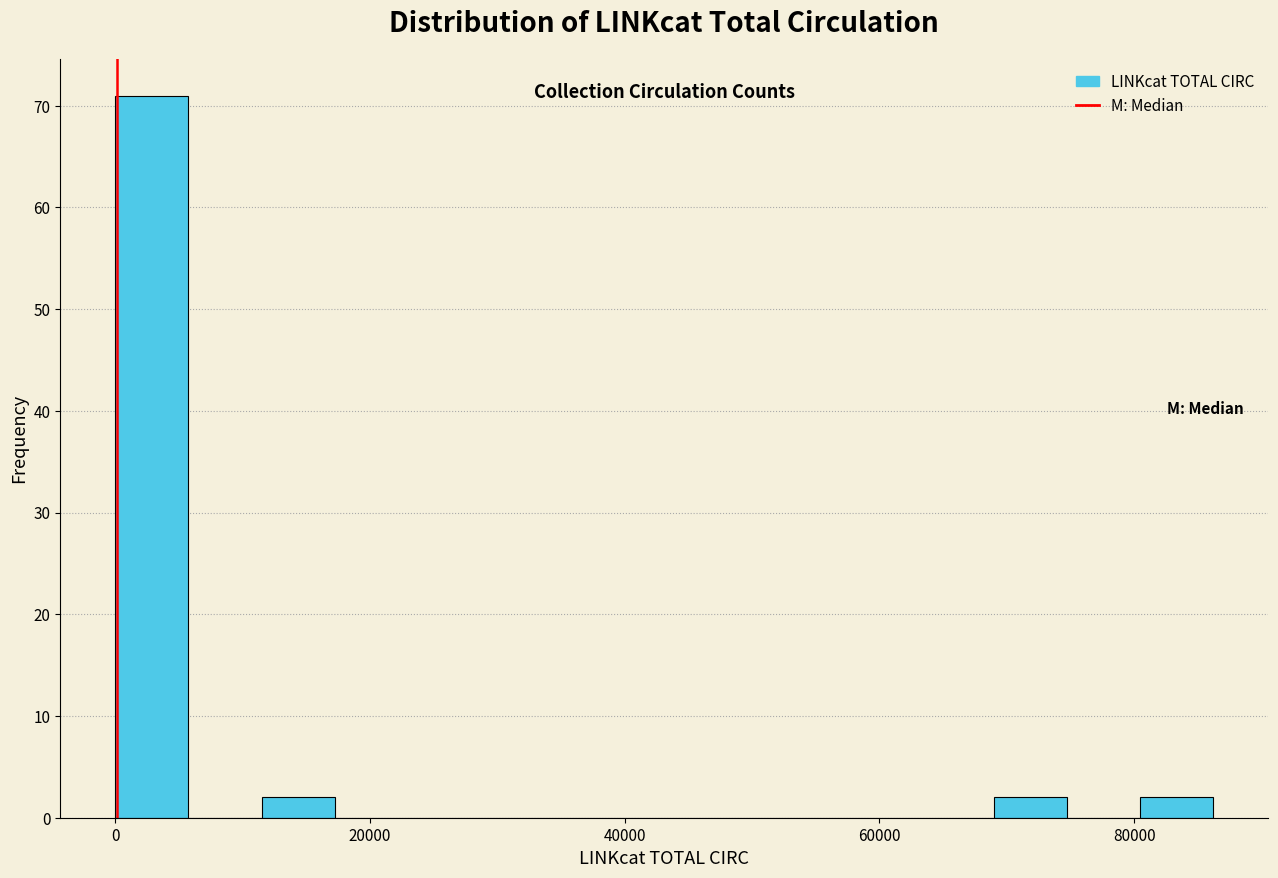

Read against the x-axis, roughly where is the centre of the tallest bar?

2000